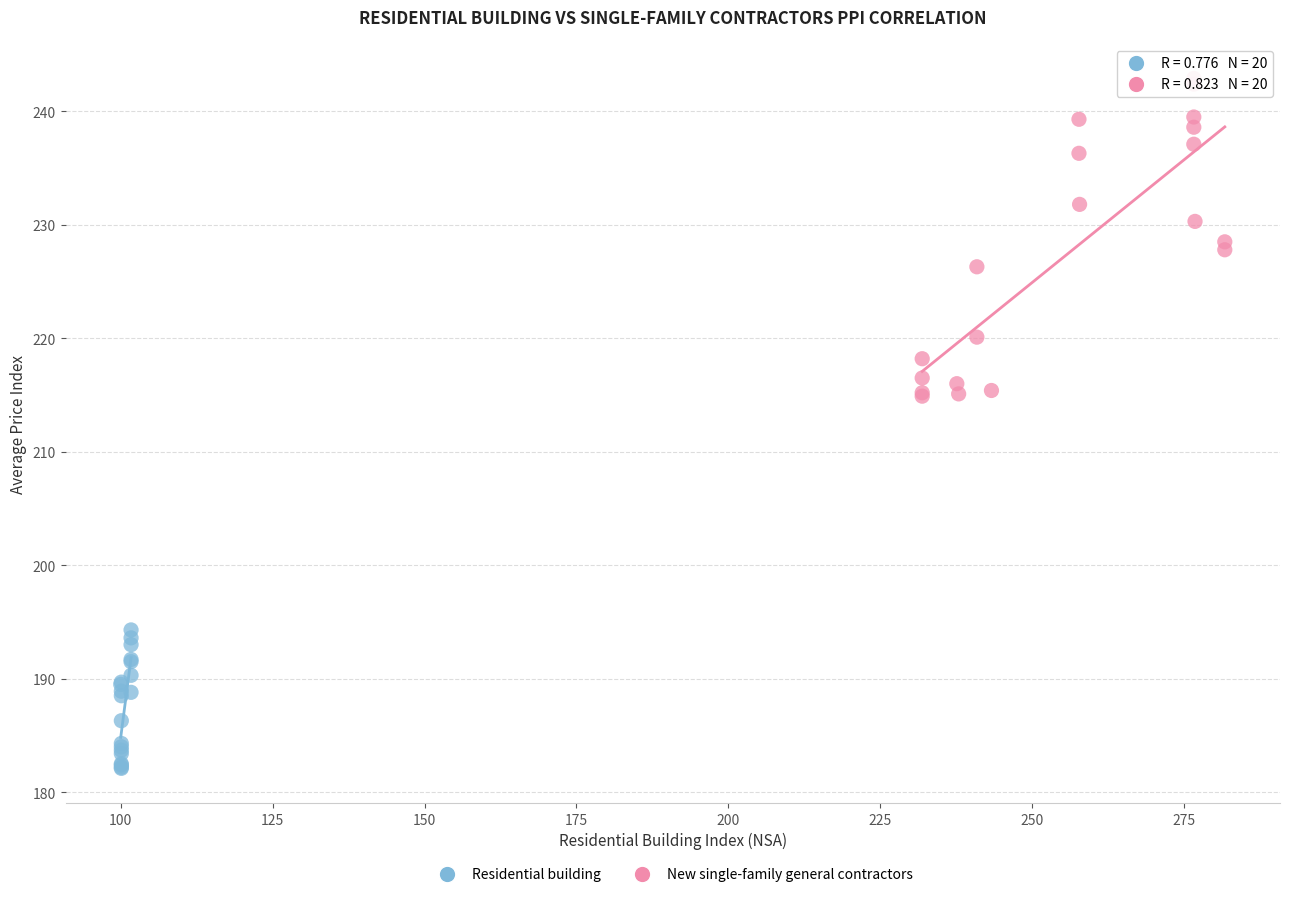

Which series has the largest Y range (max minus min)?

New single-family general contractors